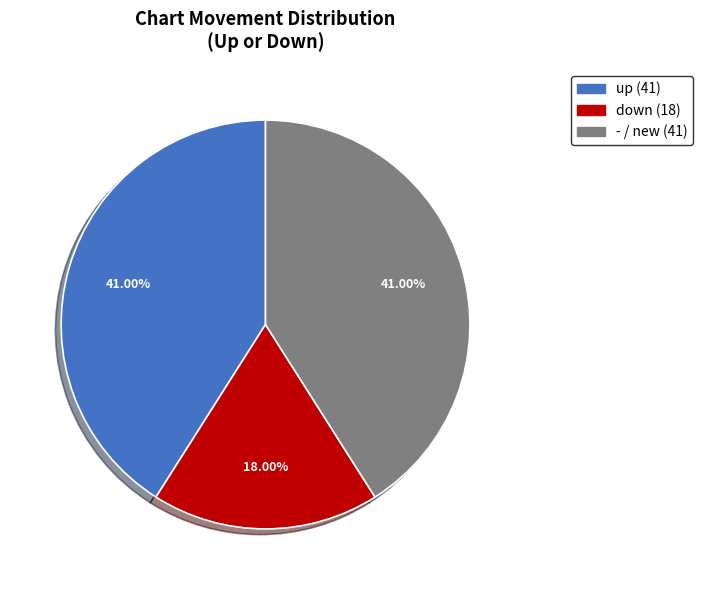

The up slice represents 41% of the pie. True or false?

True